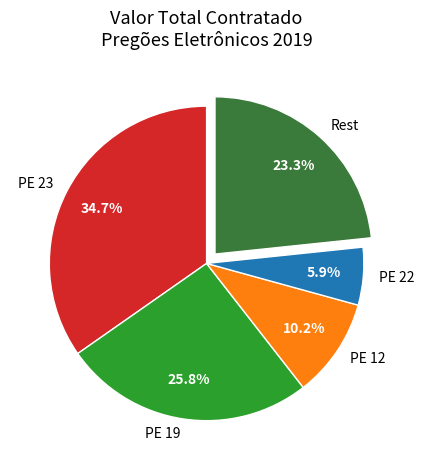

How many segments does this pie chart have?

5